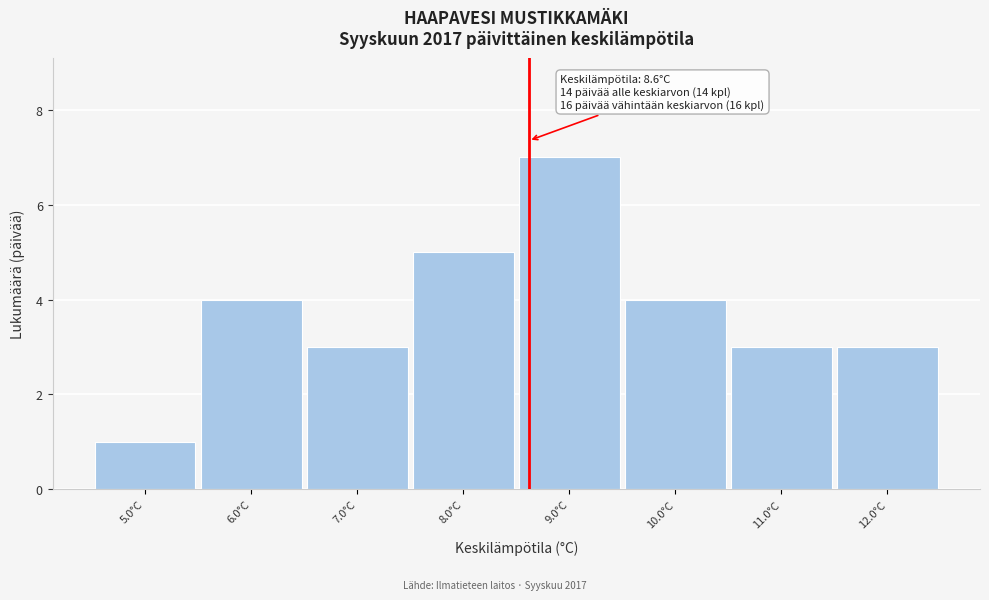

Over which range of the x-axis is the bar tallest?

8.5 to 9.5